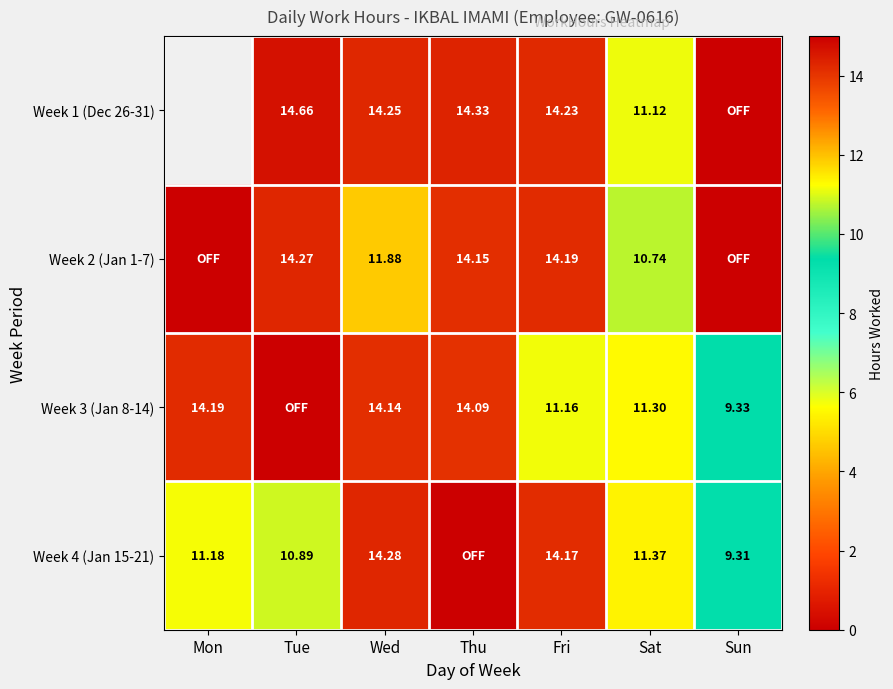

Is the value of Week 3 (Jan 8-14) at Sun greater than the value of Week 1 (Dec 26-31) at Wed?

No